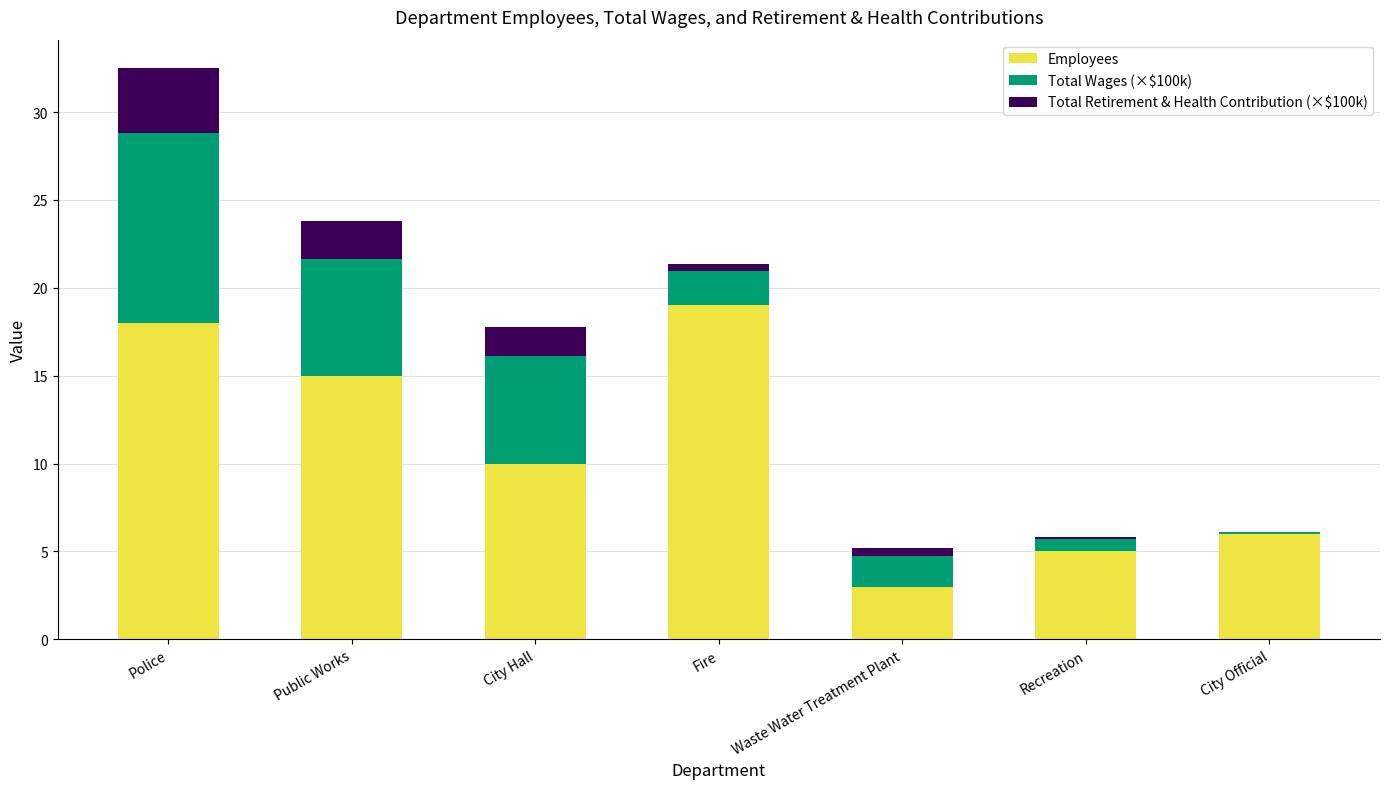

Reading right to left, list the values for the Employees series.

City Official=6.0	Recreation=5.0	Waste Water Treatment Plant=3.0	Fire=19.0	City Hall=10.0	Public Works=15.0	Police=18.0